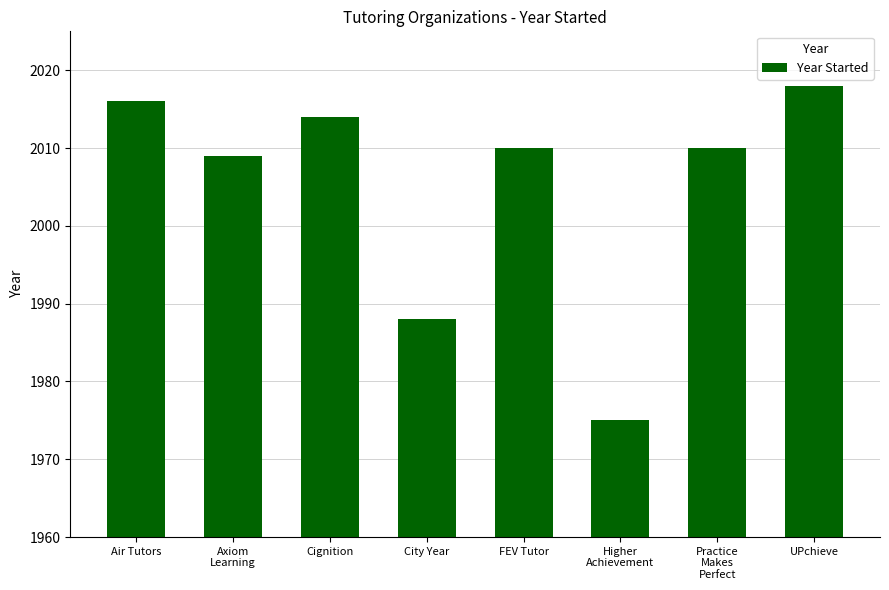

Approximately how many times larger is the value at Cignition compared to UPchieve?

1.0